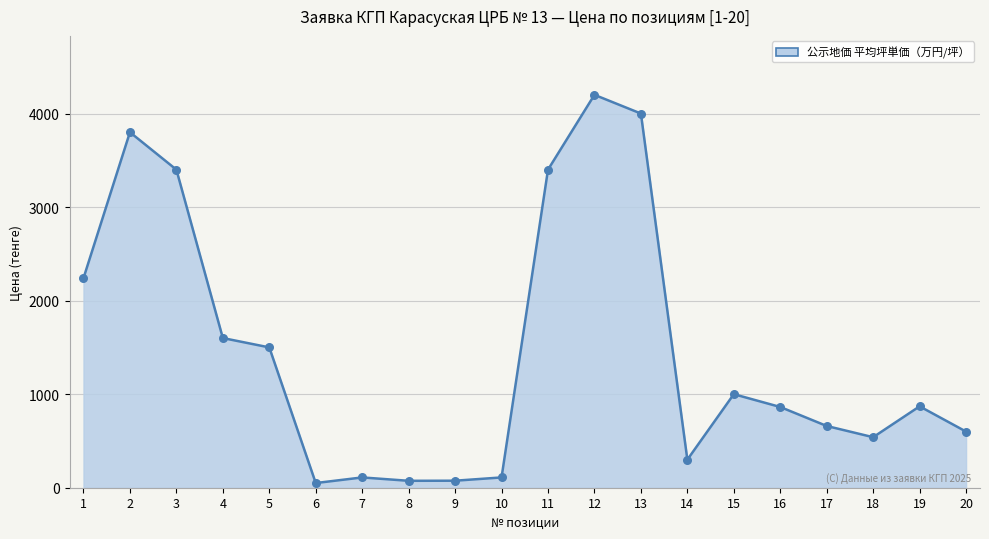

What is the ratio of the value at 10 to the value at 18?

0.2